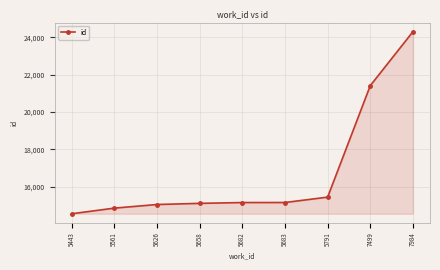

What is the smallest value displayed?

14558